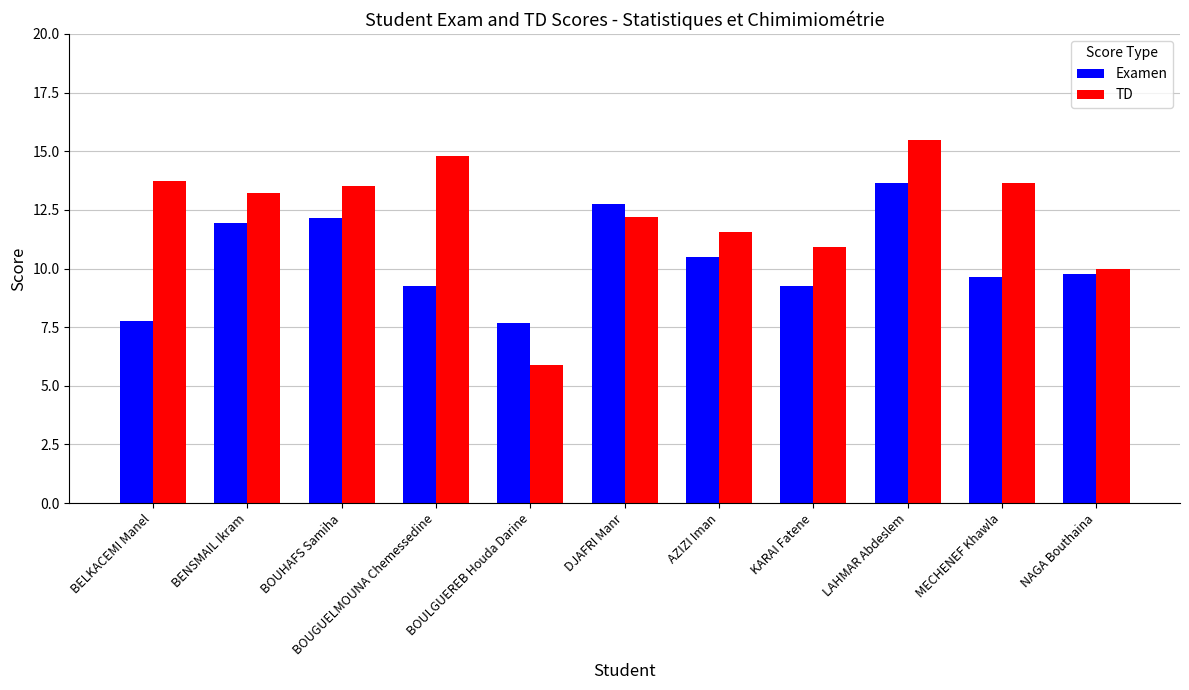

The Examen series shows 18.5 at LAHMAR Abdeslem. True or false?

False